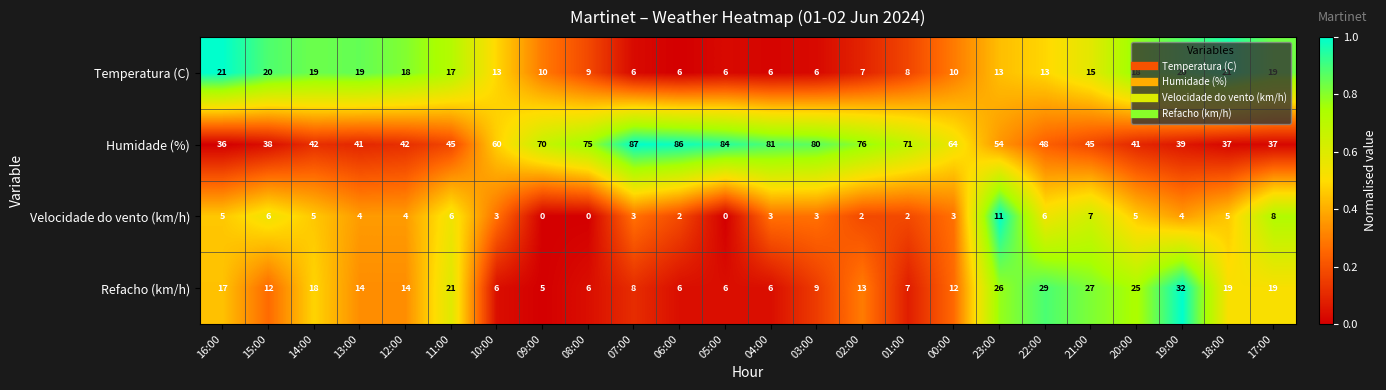

List the series in order of their peak value, lowest first.

Velocidade do vento (km/h), Temperatura (C), Refacho (km/h), Humidade (%)